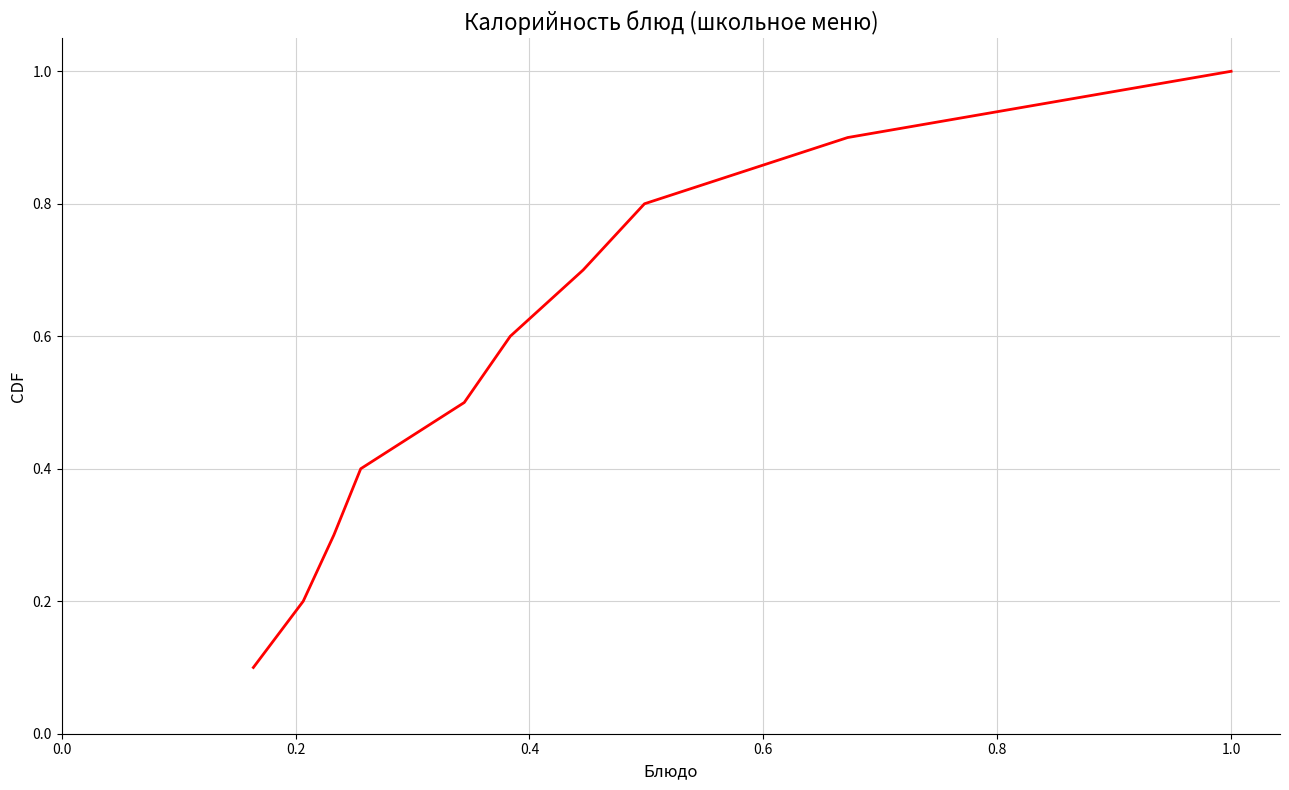

What is the difference between the maximum and minimum values?

0.9